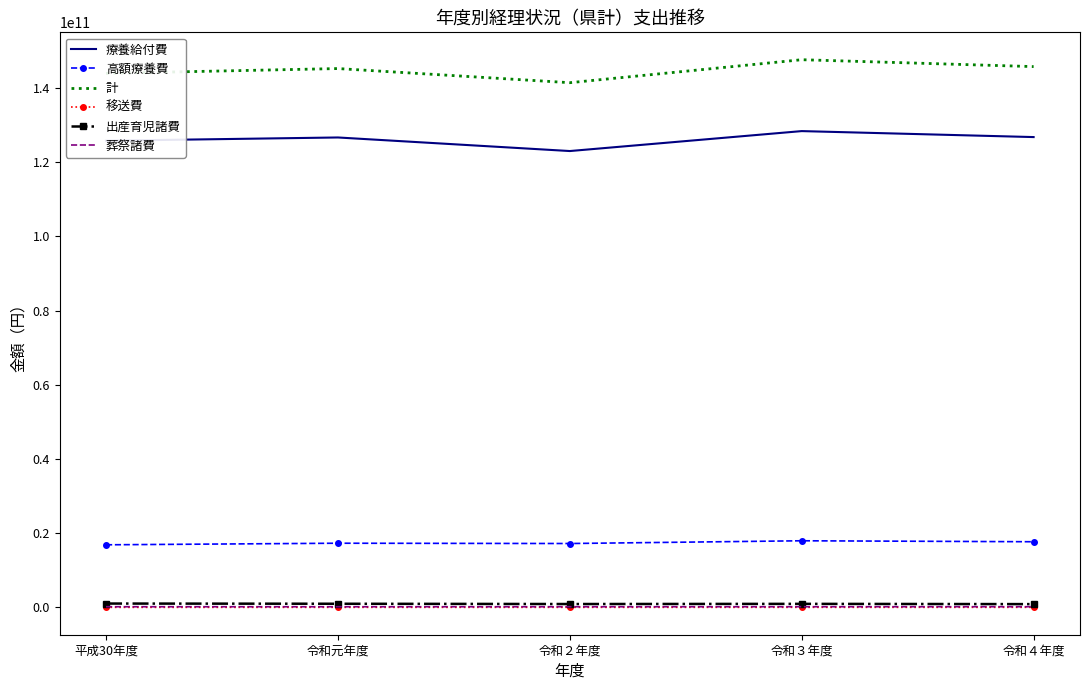

What are all the series names shown in the legend?

療養給付費, 高額療養費, 計, 移送費, 出産育児諸費, 葬祭諸費